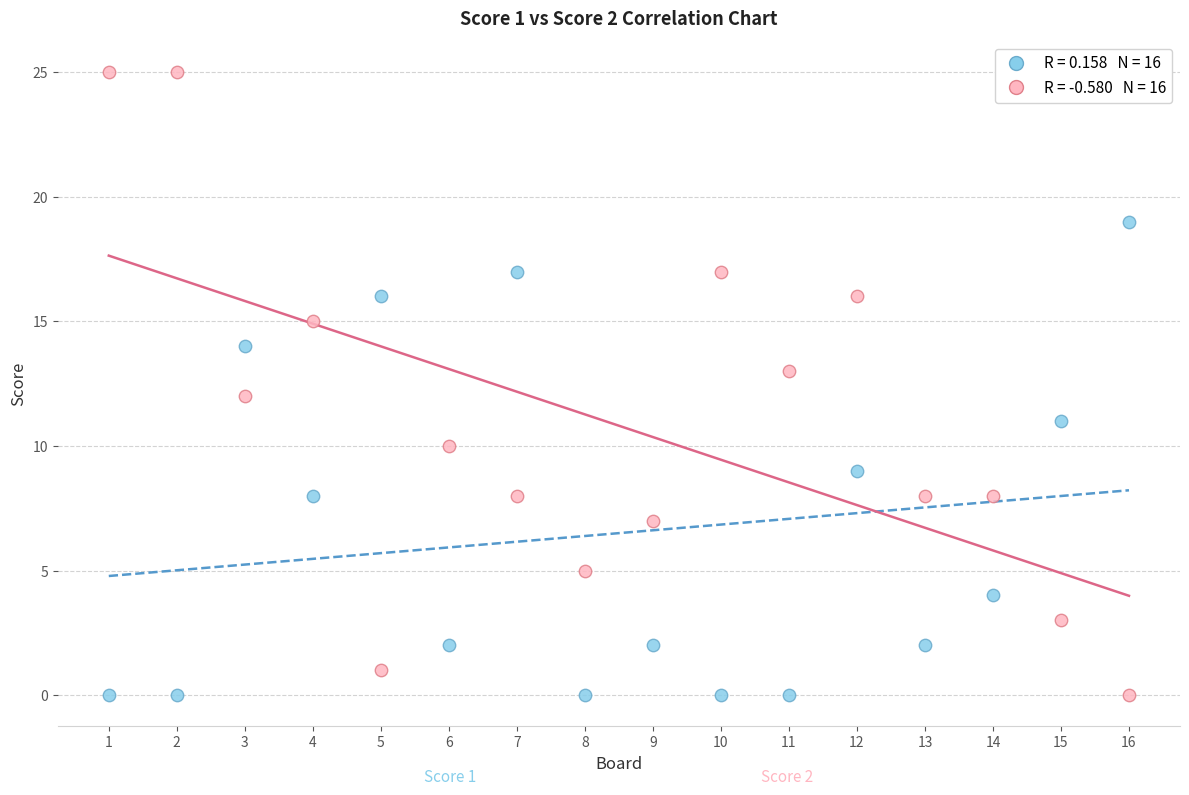

Across all data points, what is the range of X values (max minus min)?

15